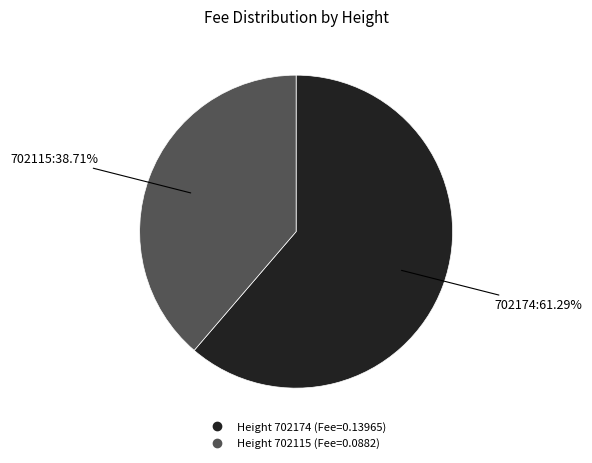

Is there any slice that represents more than half of the pie?

Yes